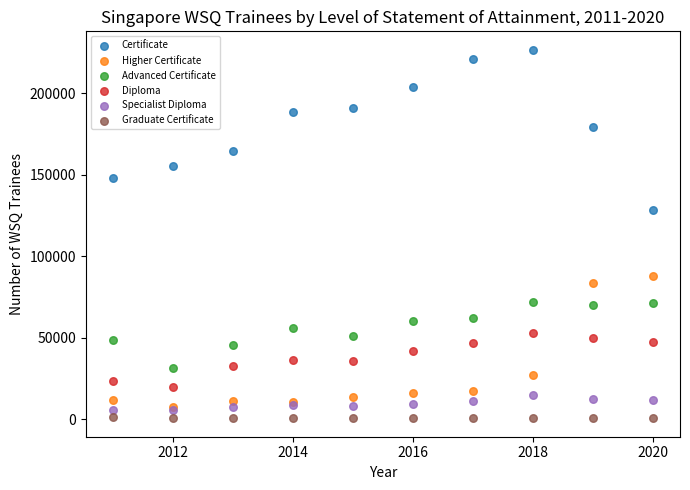

Across all series, what Y value is closest to 113602?

128567